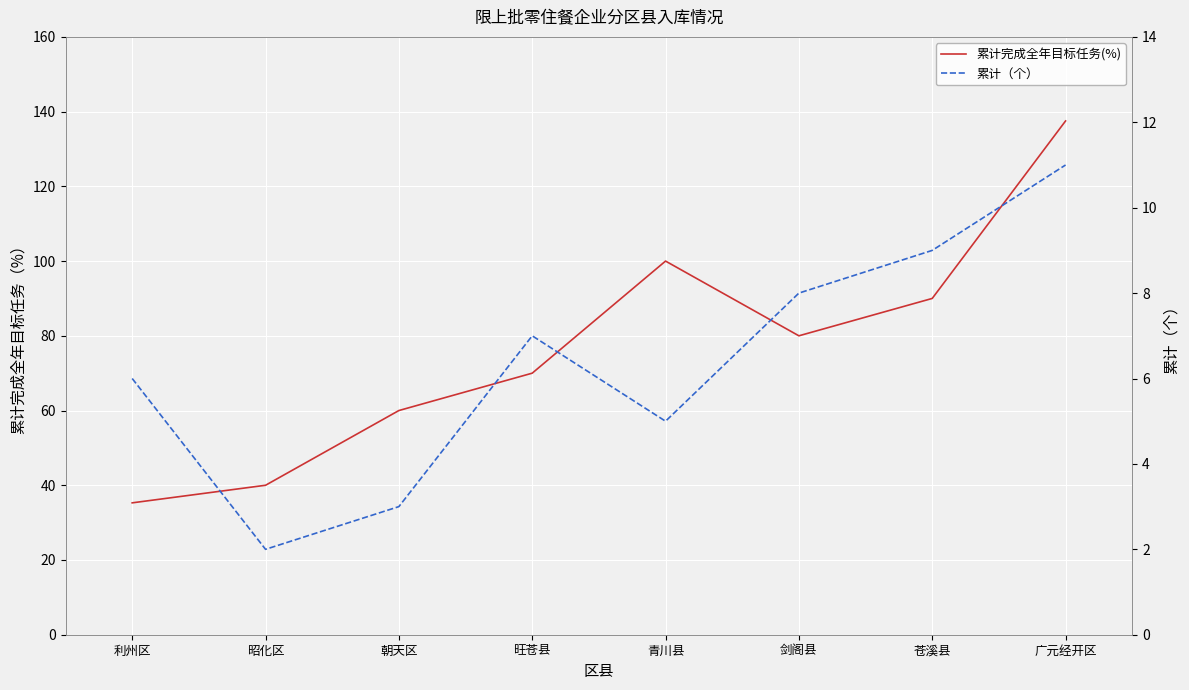

At which category does the chart reach its minimum across all series?

昭化区